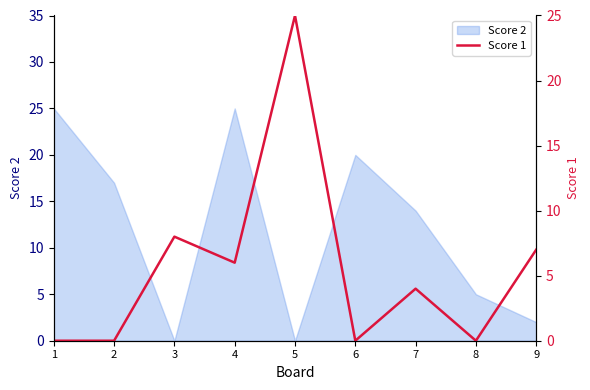

Is it true that the value at 9 is 7?

True